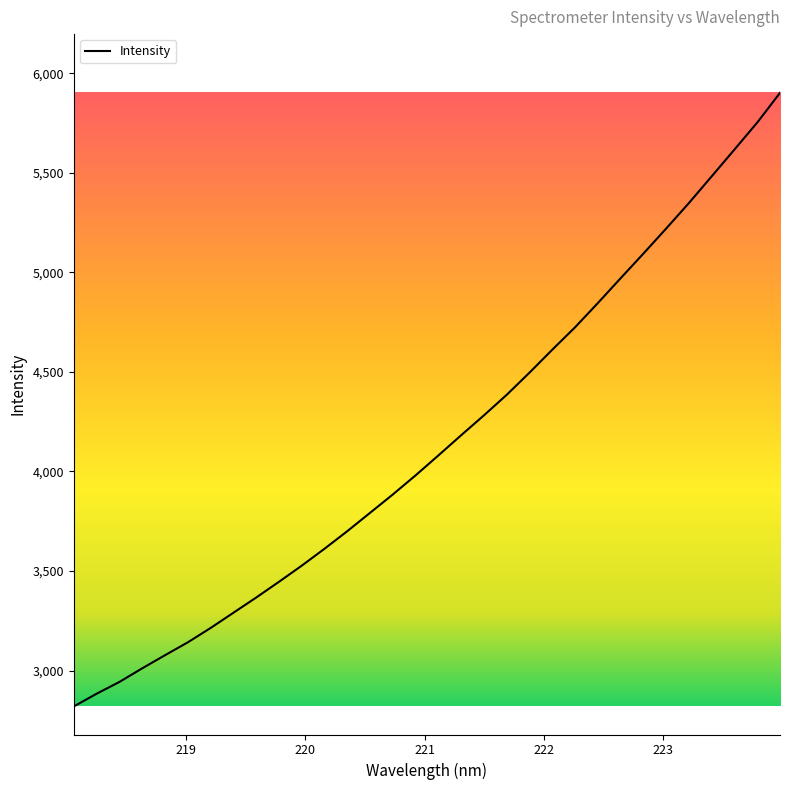

How many lines are shown in the chart?

1